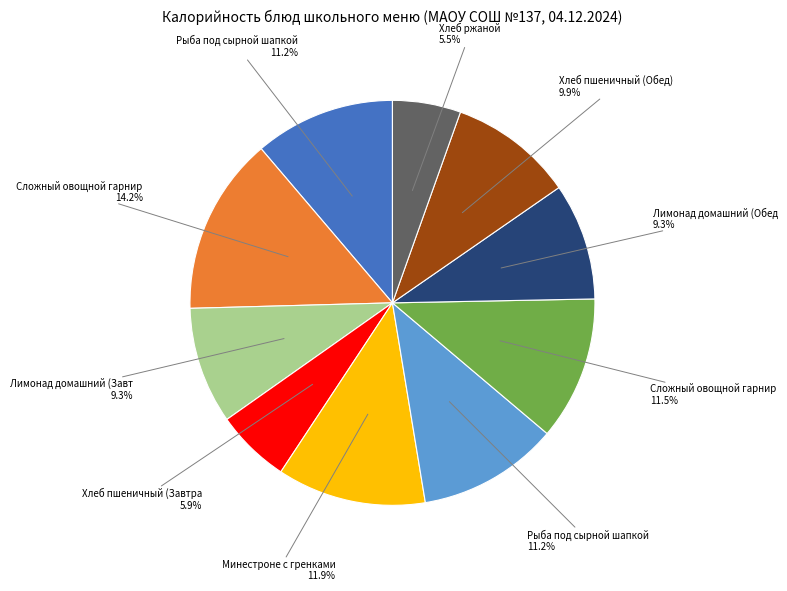

Is there any slice that represents more than half of the pie?

No